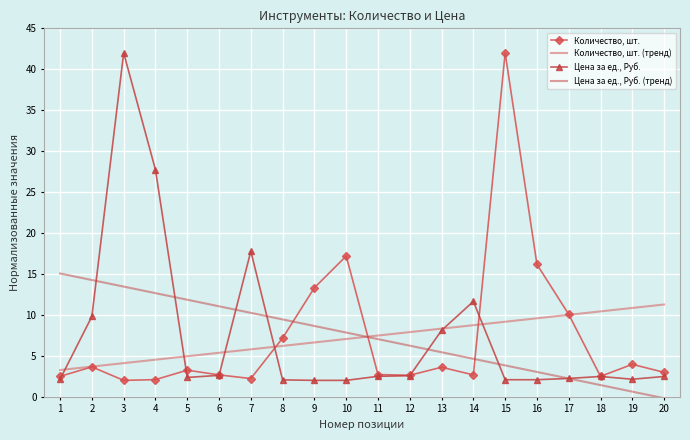

What is the total value across all series at 3?

61.6